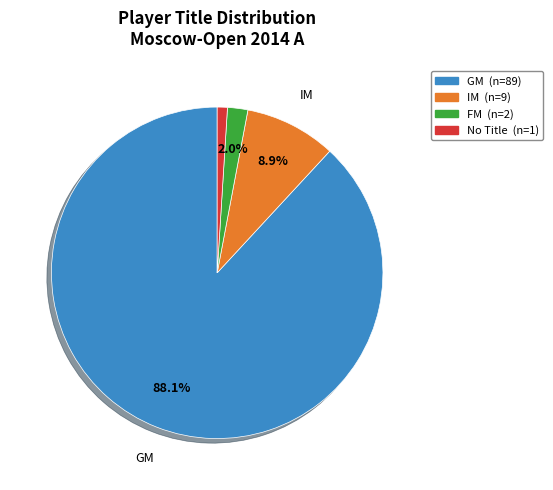

Count the number of slices in the pie.

4